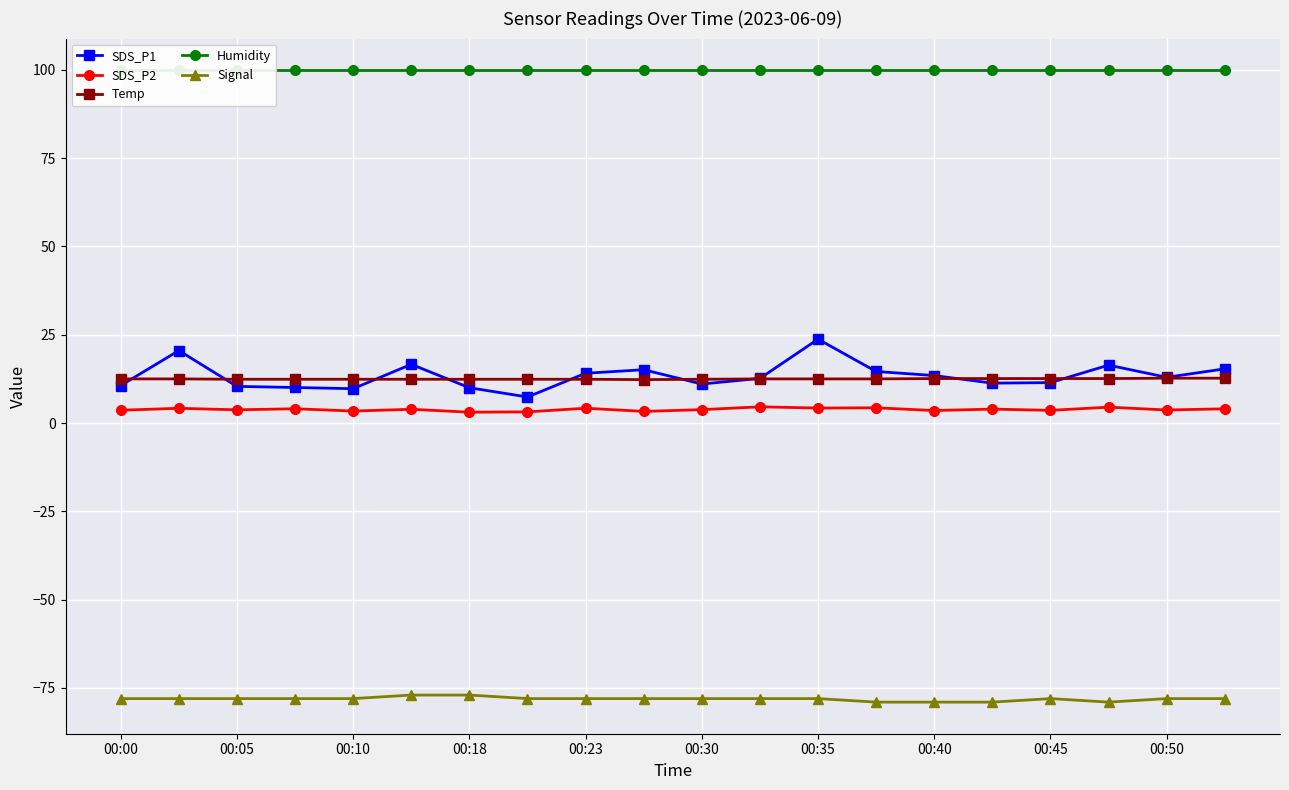

Is it true that SDS_P2 equals 4.6 at 11?

True